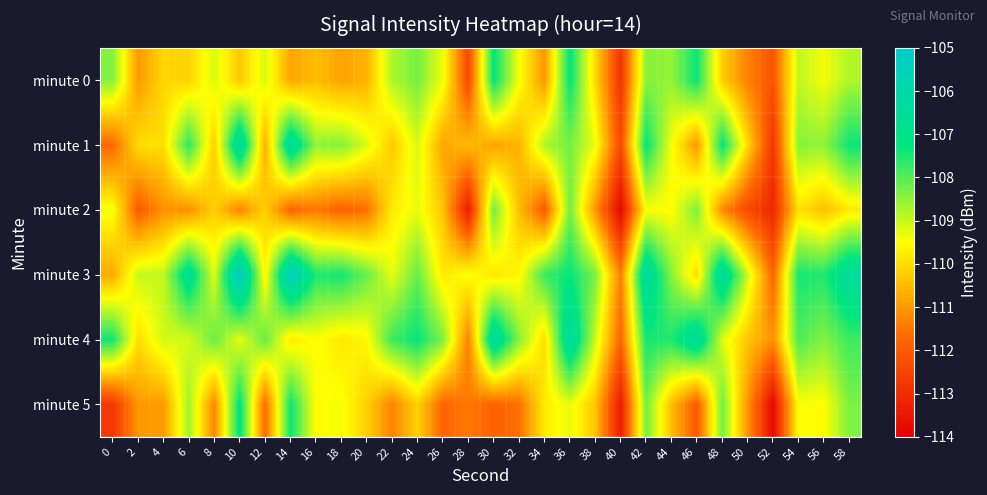

List the series in order of their peak value, highest first.

minute 3, minute 1, minute 4, minute 5, minute 0, minute 2